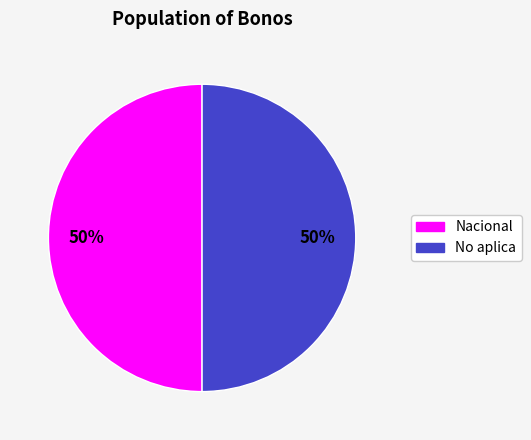

The Nacional slice represents 50% of the pie. True or false?

True